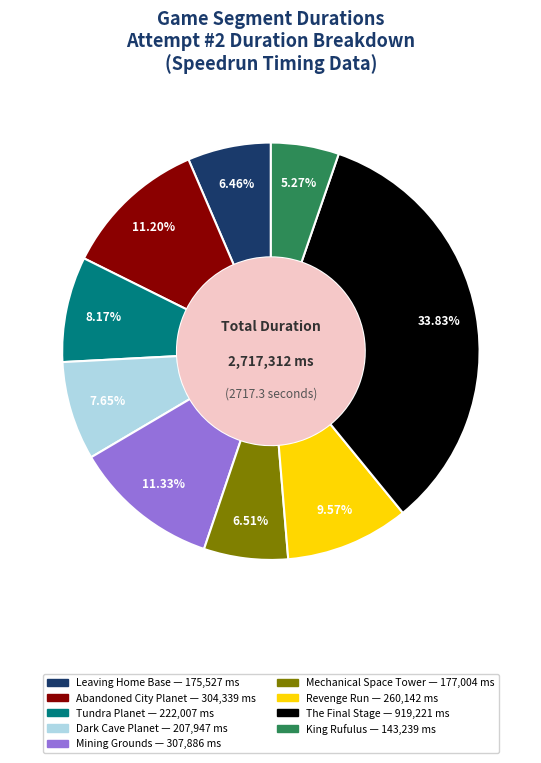

What percentage is the Dark Cave Planet slice, to the nearest percent?

8%